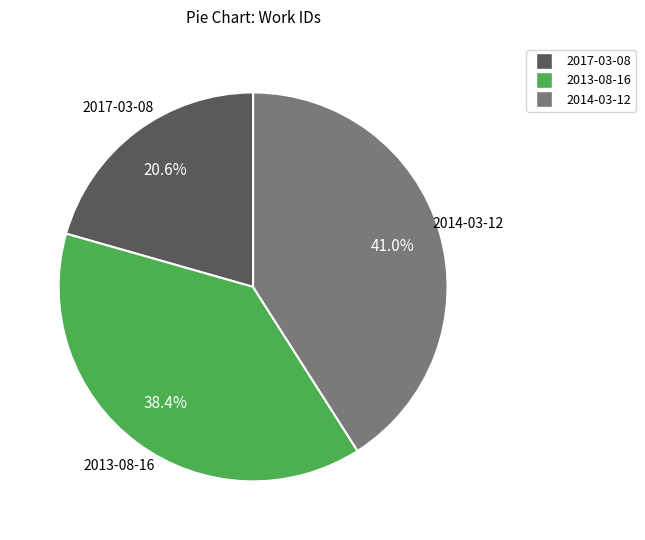

How many slices are in this pie chart?

3